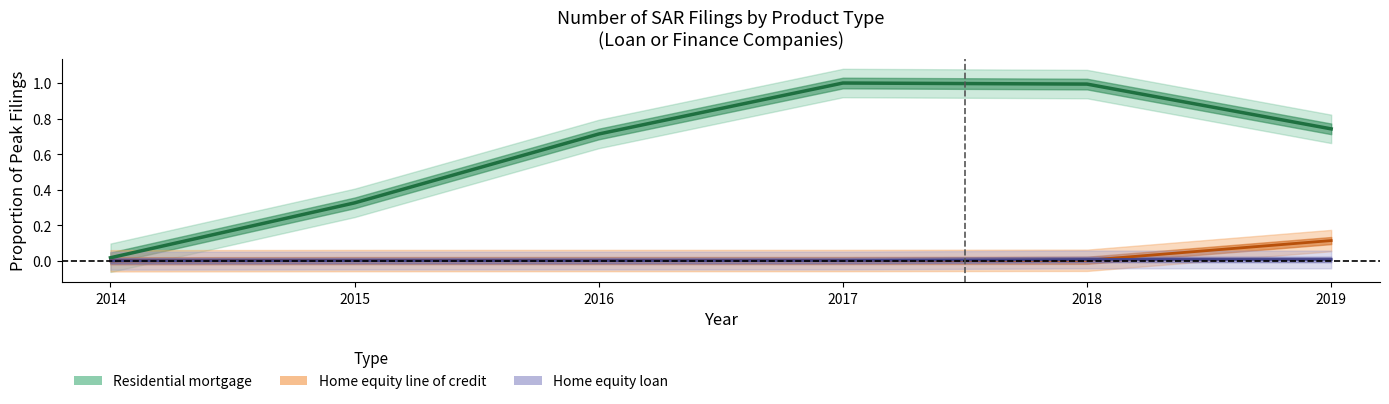

The value of Home equity line of credit at 2016 is 0.0. True or false?

False